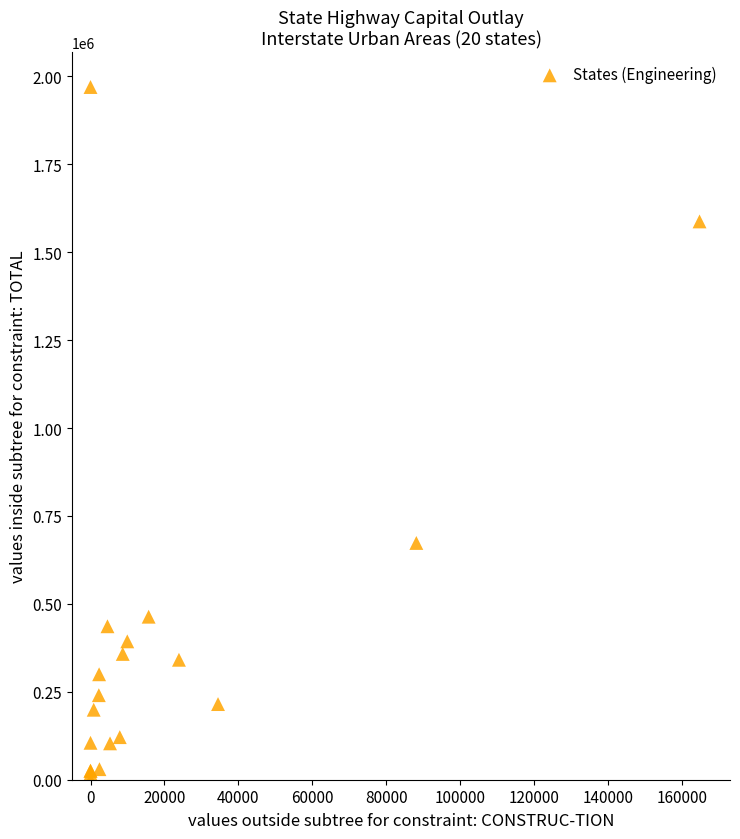

What Y value in the scatter plot is closest to 984866?

673251